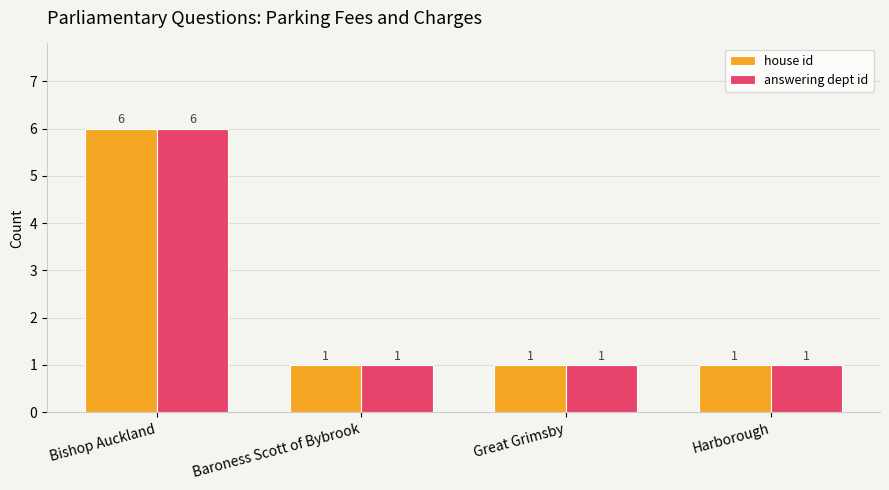

What is the sum of the house id values at Harborough and Bishop Auckland?

7